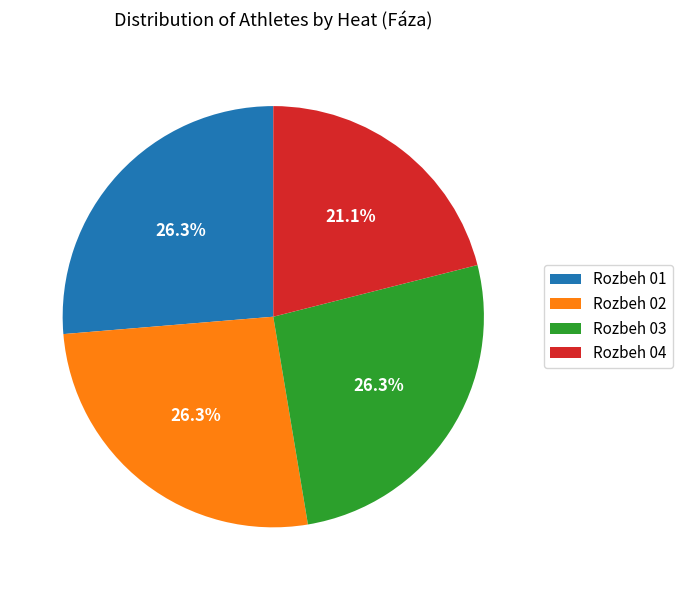

True or false: Rozbeh 04 accounts for 29% of the total.

False